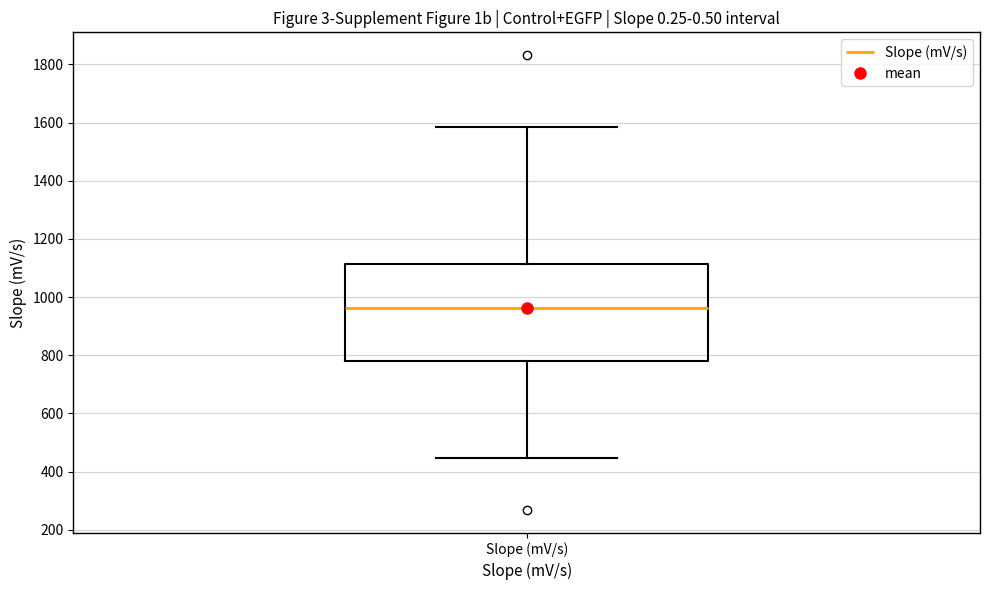

Where is the lower edge of the box for Slope (mV/s) on the y-axis? The values are not printed on the chart, so give them approximately, as read against the axis.

780